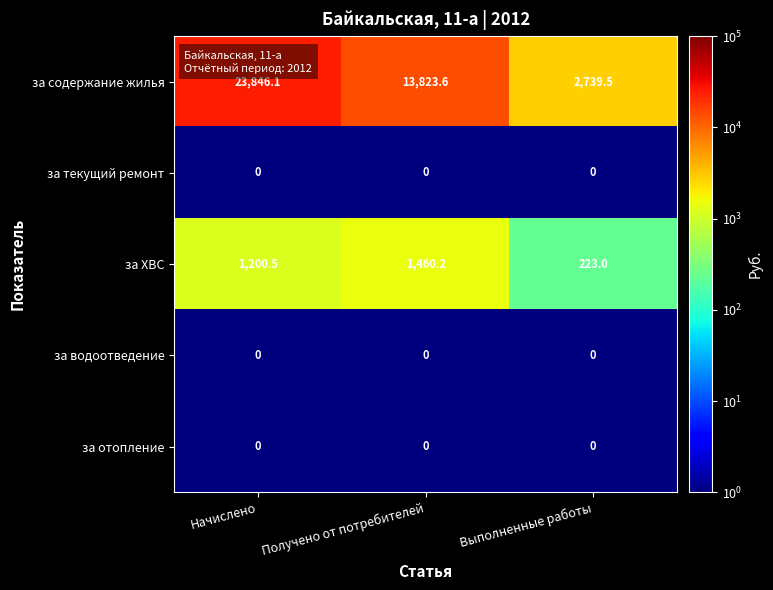

Where does the за содержание жилья series first go above 13823?

Начислено